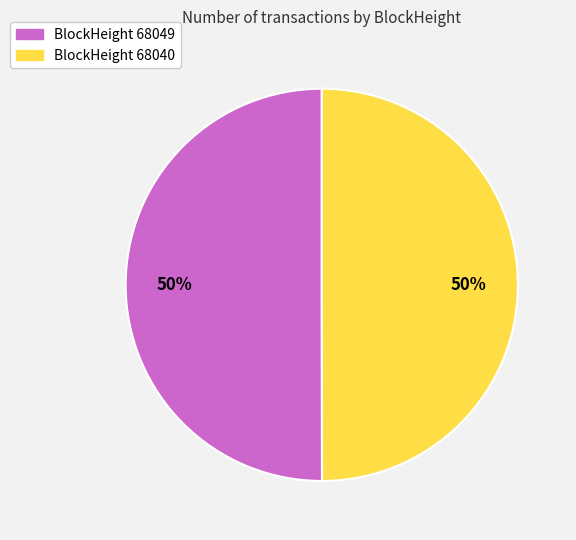

To the nearest percent, what is the average slice percentage?

50%